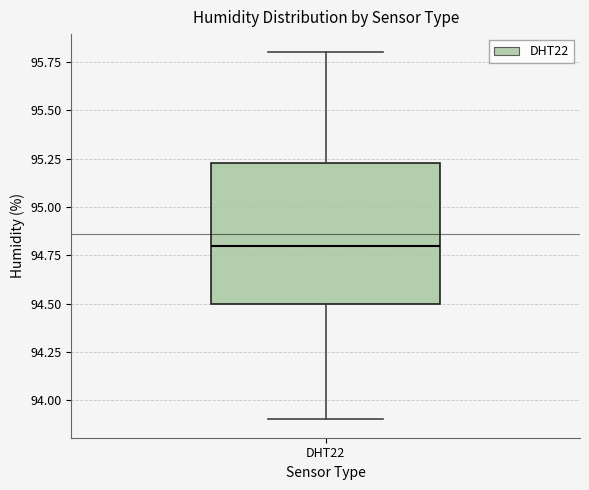

Read this box plot against the y-axis: the position of the median line, the range covered by the box, and the ends of both whiskers. The values are not printed on the chart, so give them approximately, as read against the axis.

median 94.80, box 94.50 to 95.25, whiskers 93.90 to 95.80